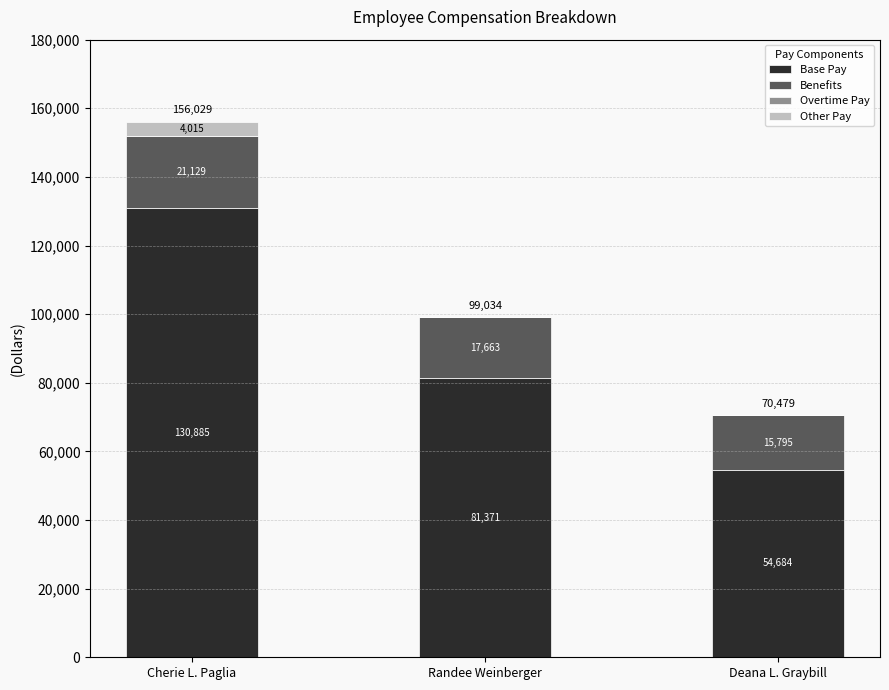

Does the chart contain stacked bars?

Yes